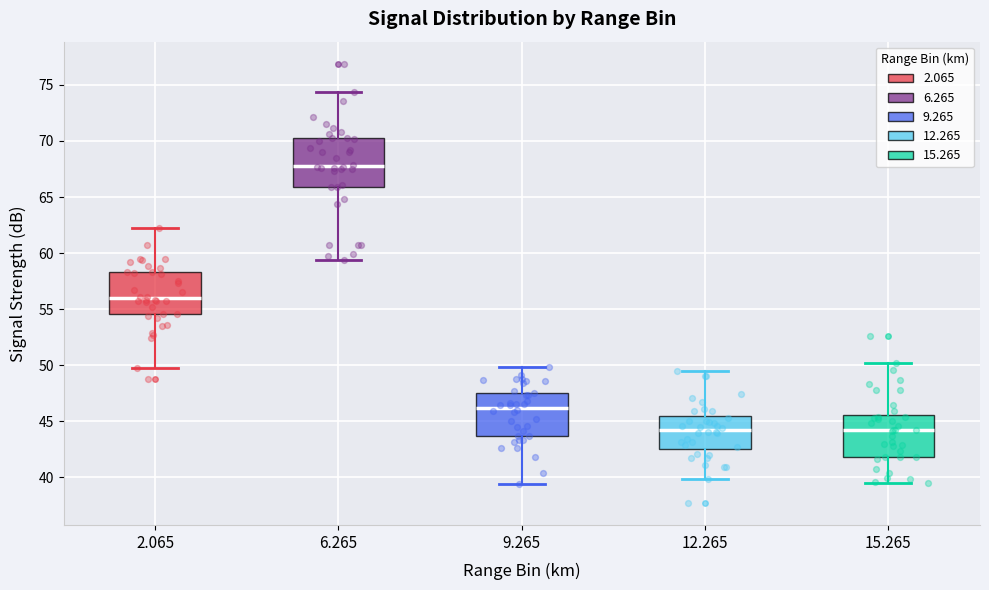

Which box has the highest median line?

6.265